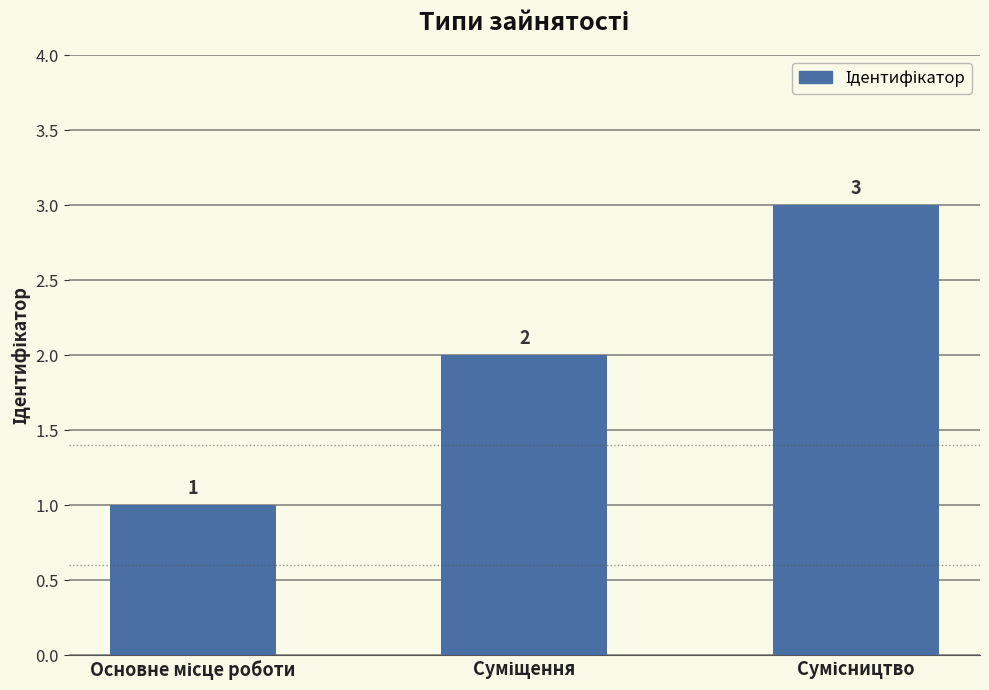

What is the minimum value shown in the chart?

1